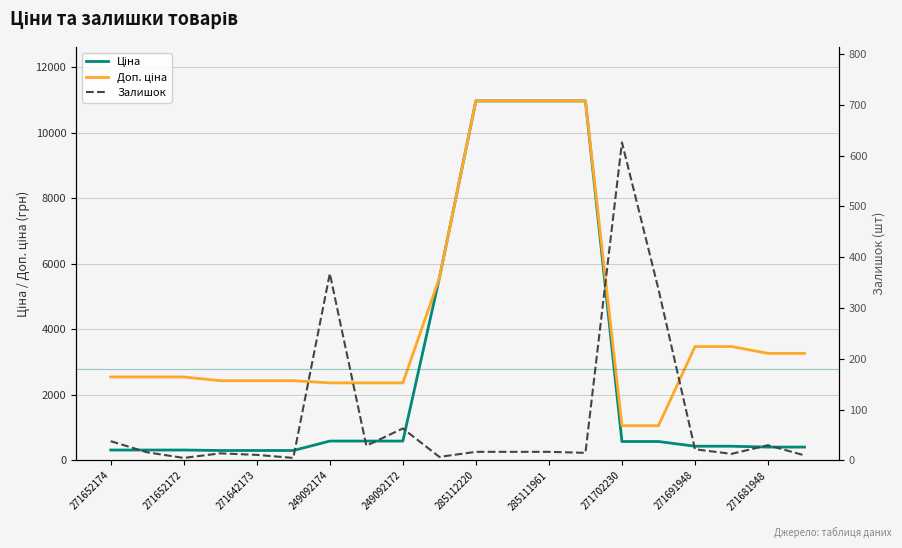

The value of Залишок at 15 is 337.0. True or false?

True